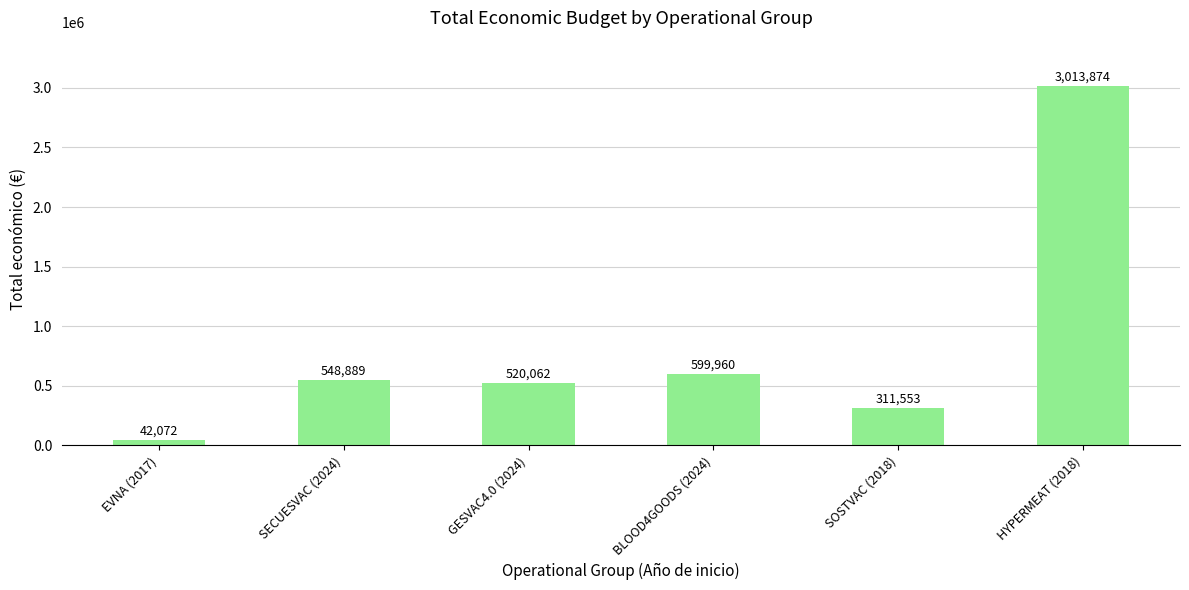

Rank the categories by value from highest to lowest.

HYPERMEAT (2018), BLOOD4GOODS (2024), SECUESVAC (2024), GESVAC4.0 (2024), SOSTVAC (2018), EVNA (2017)